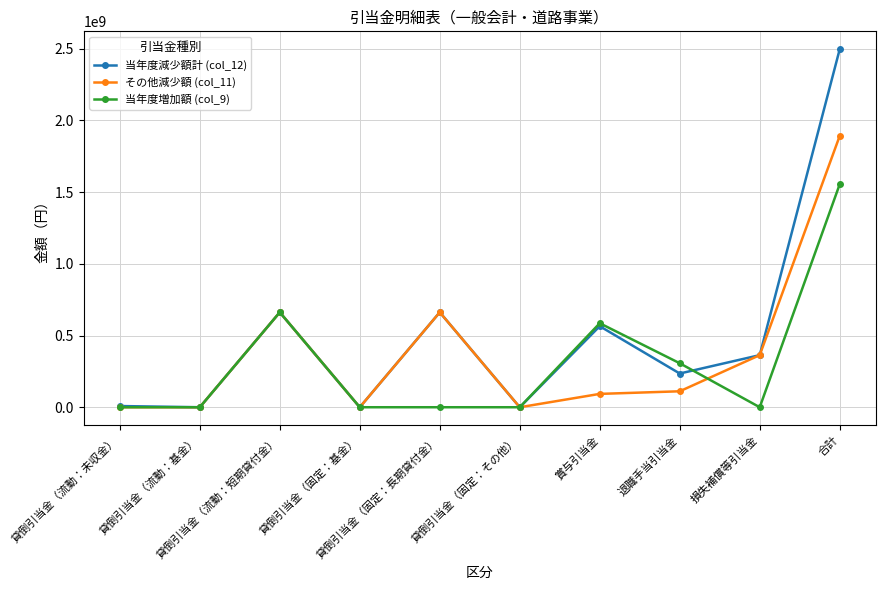

What is the label of the 1st point from the left?

貸倒引当金（流動：未収金）